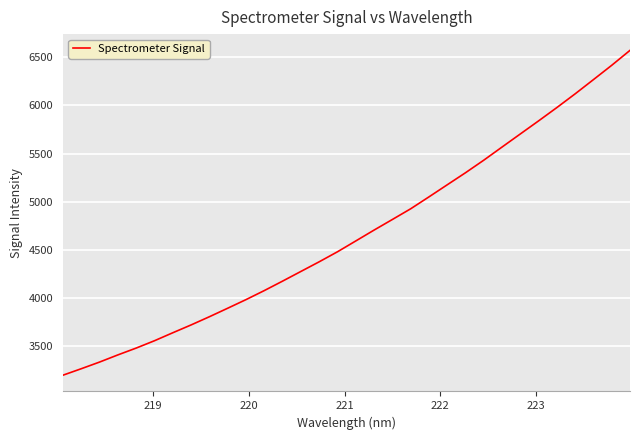

What is the smallest value displayed?

3196.0